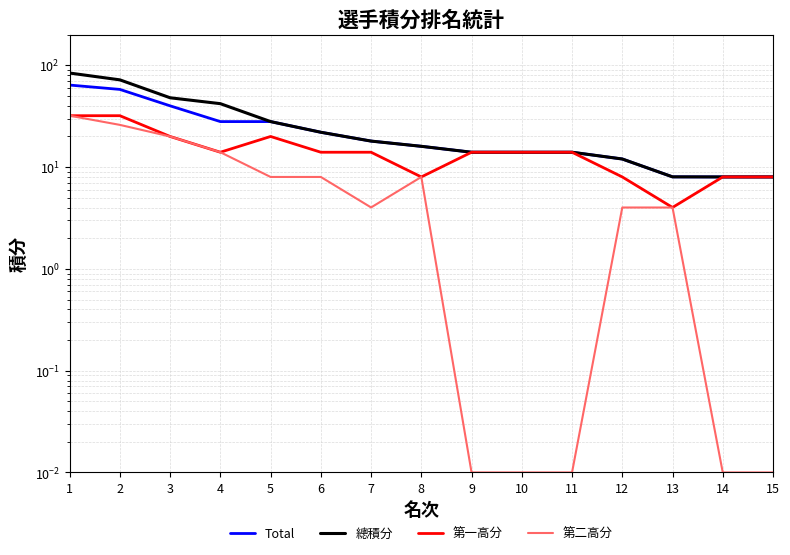

True or false: 第二高分 has a value of 8.0 at 6.

True